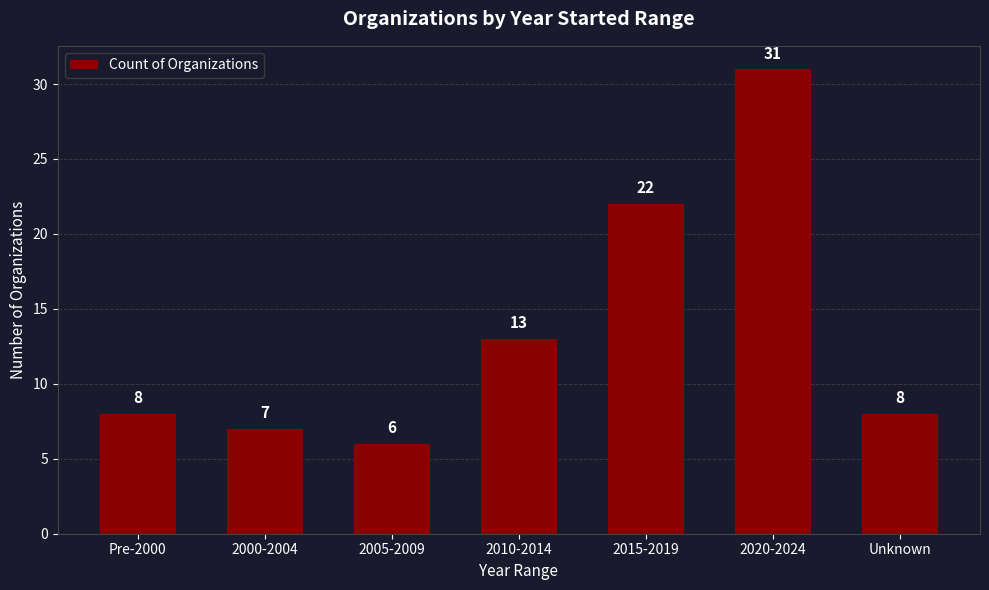

Which has a higher value, 2020-2024 or Pre-2000?

2020-2024